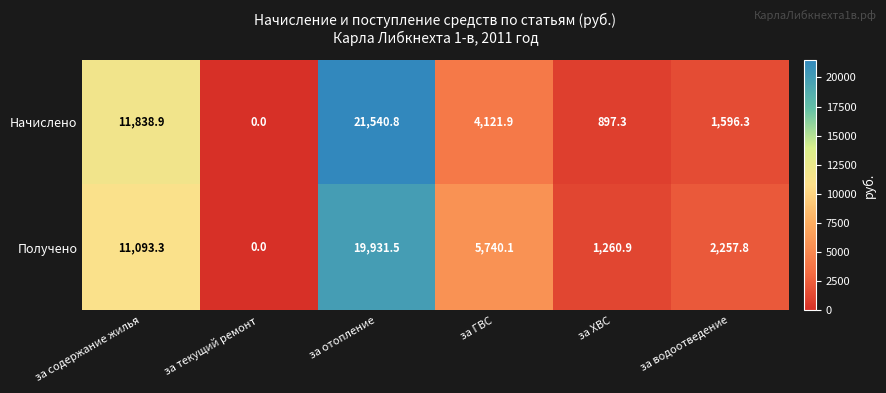

Reading left to right, list all the values displayed in this chart.

Начислено: за содержание жилья=11838.9	за текущий ремонт=0.0	за отопление=21540.8	за ГВС=4121.9	за ХВС=897.3	за водоотведение=1596.3
Получено: за содержание жилья=11093.3	за текущий ремонт=0.0	за отопление=19931.5	за ГВС=5740.1	за ХВС=1260.9	за водоотведение=2257.8